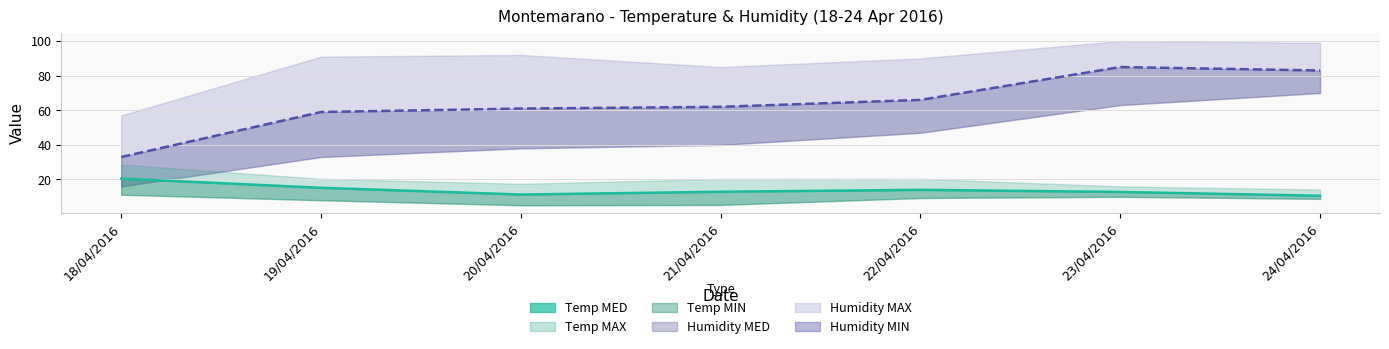

What is the highest value of the Humidity MED series?

85.0